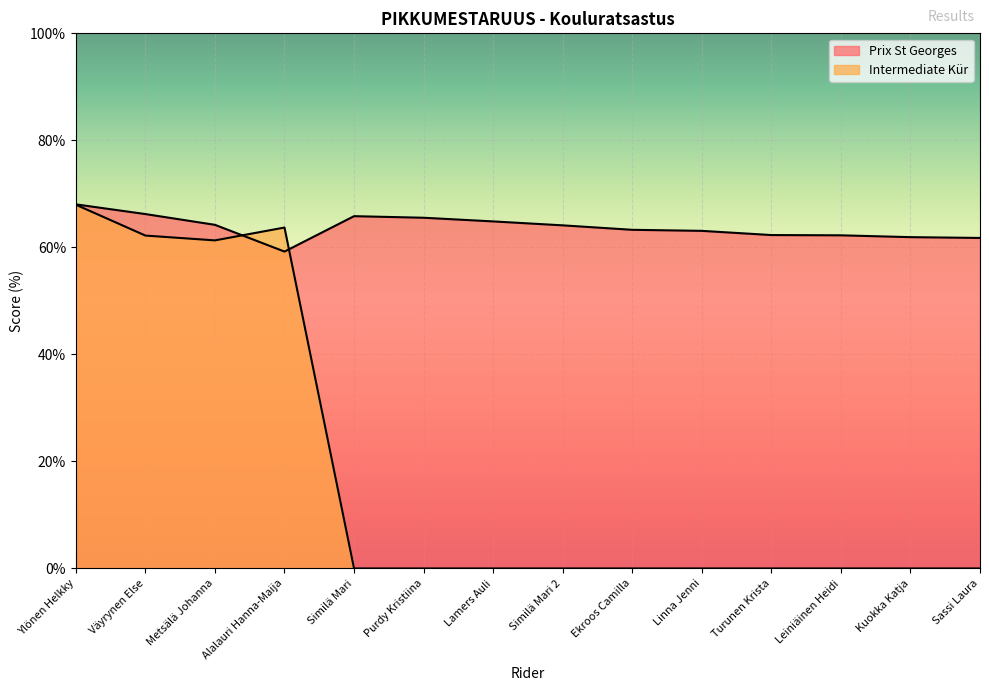

What is the label of the 2nd point from the left?

Väyrynen Else